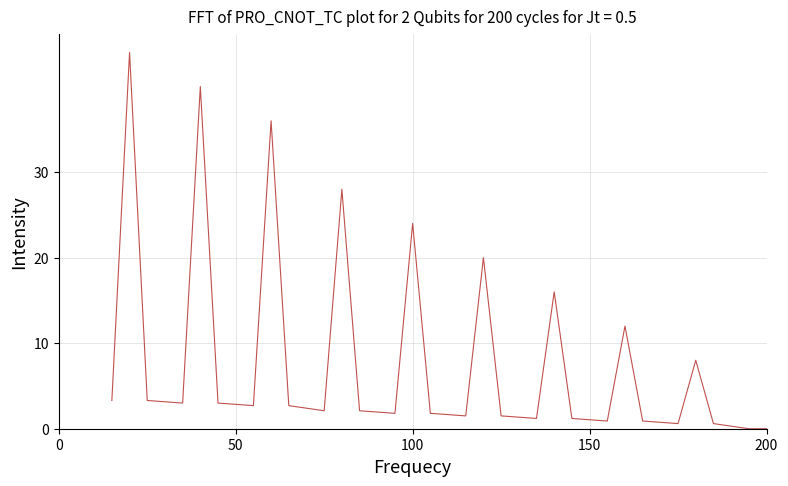

What is the difference between the maximum and minimum values?

44.0